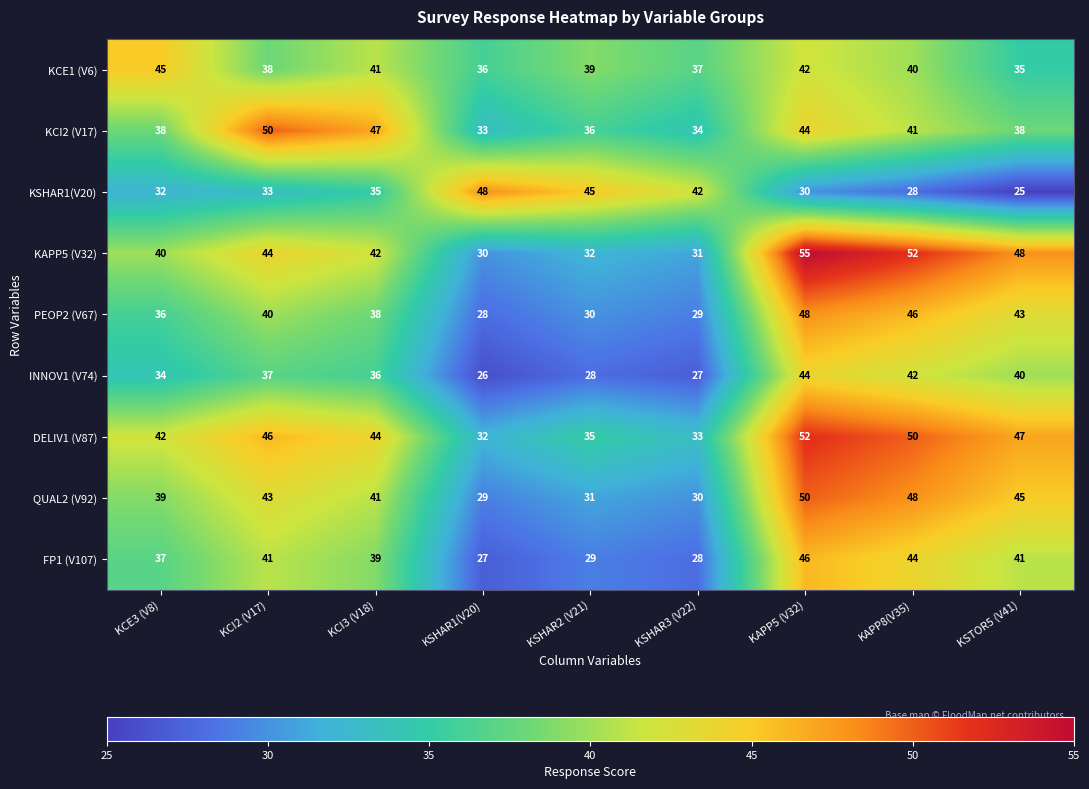

At which category is the sum across all series the highest?

KAPP5 (V32)